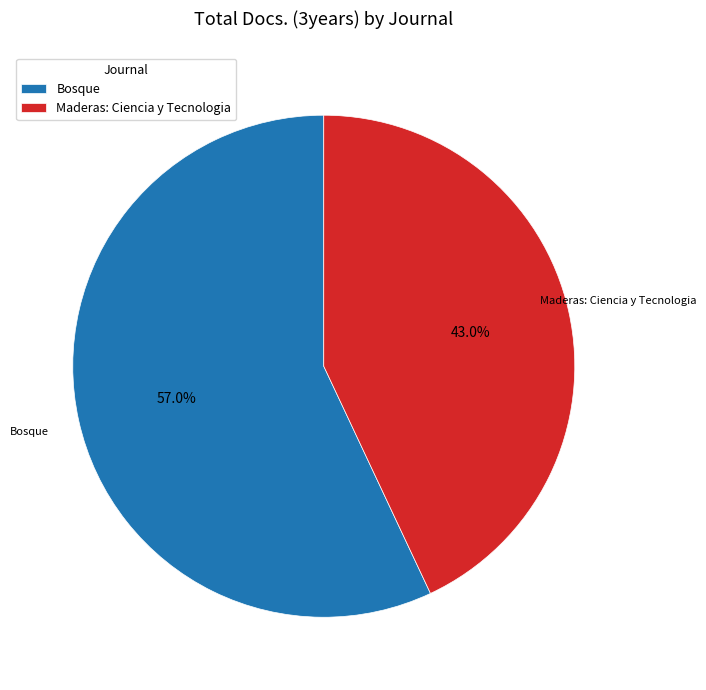

To the nearest percent, what is the combined percentage of Bosque and Maderas: Ciencia y Tecnologia?

100%